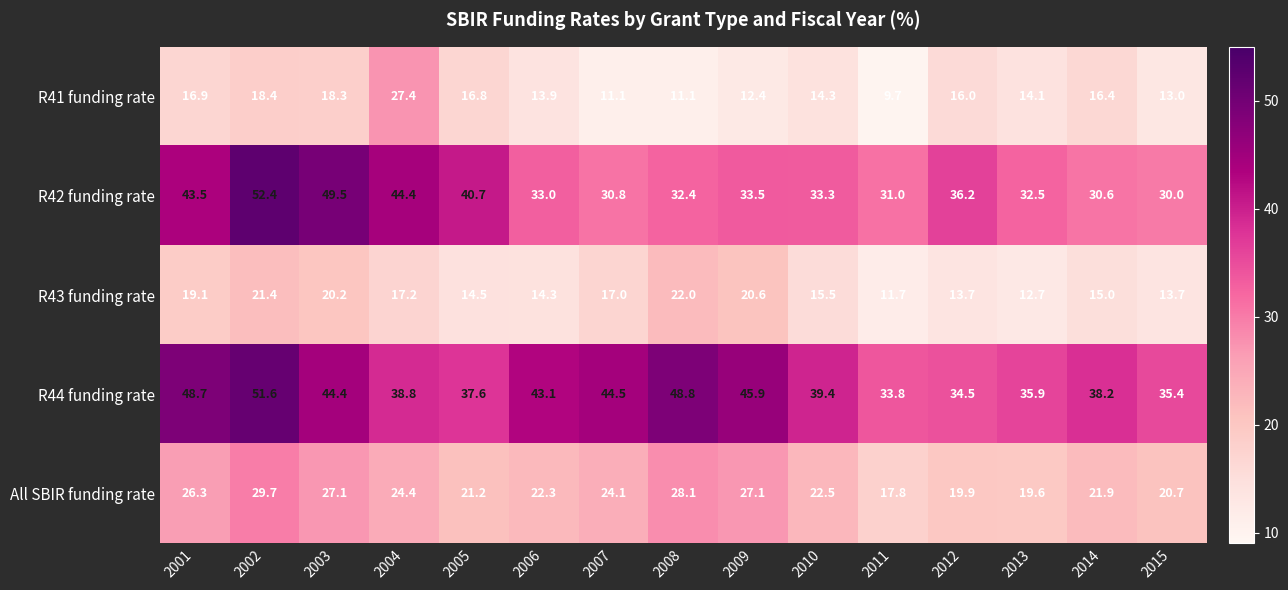

What is the difference between the highest and lowest values at 2014?

23.2